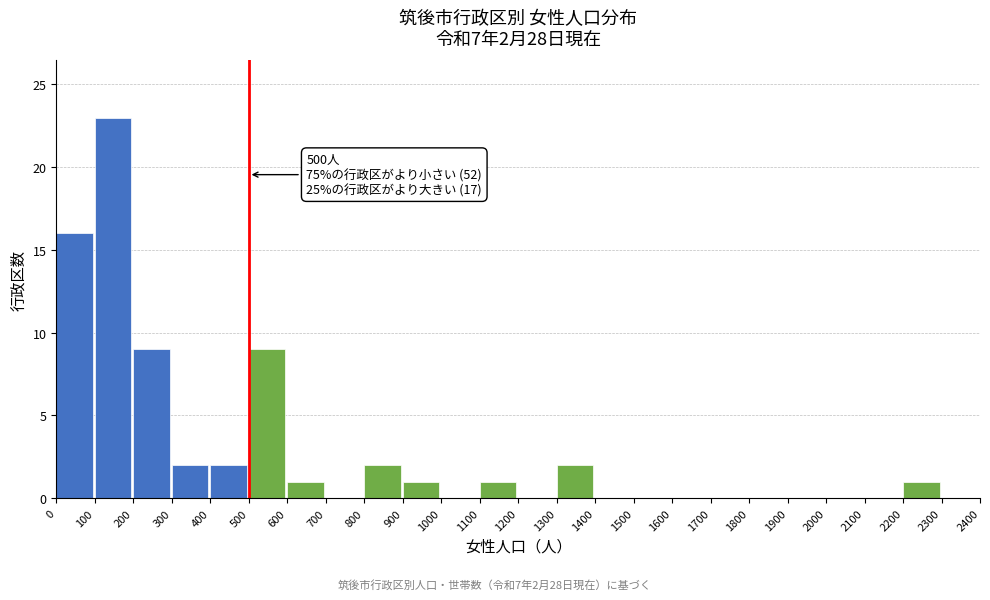

Which range on the x-axis has the tallest bar?

100 to 200